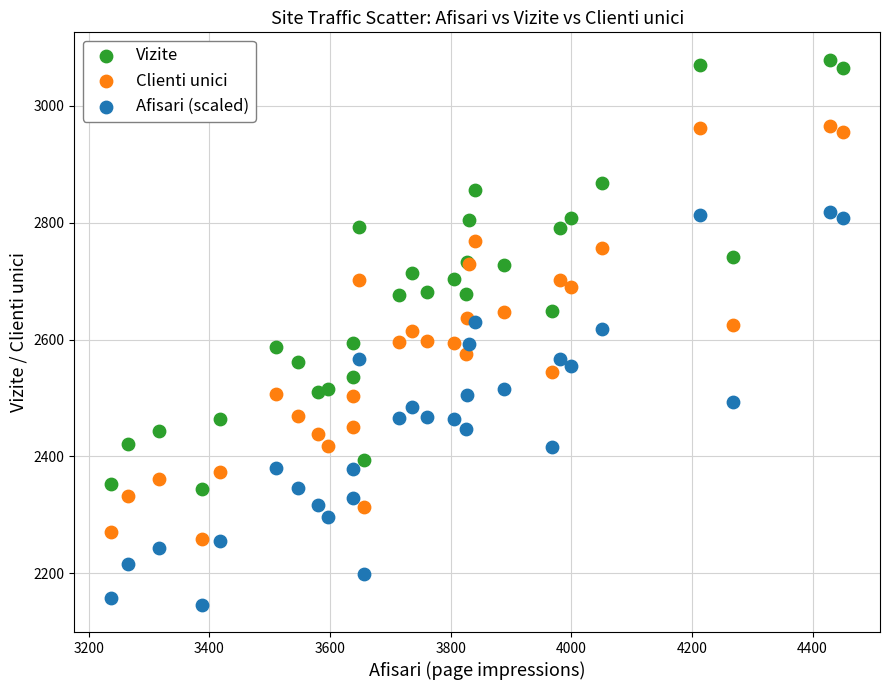

What is the X range (max minus min) for the scatter plot?

1214.0